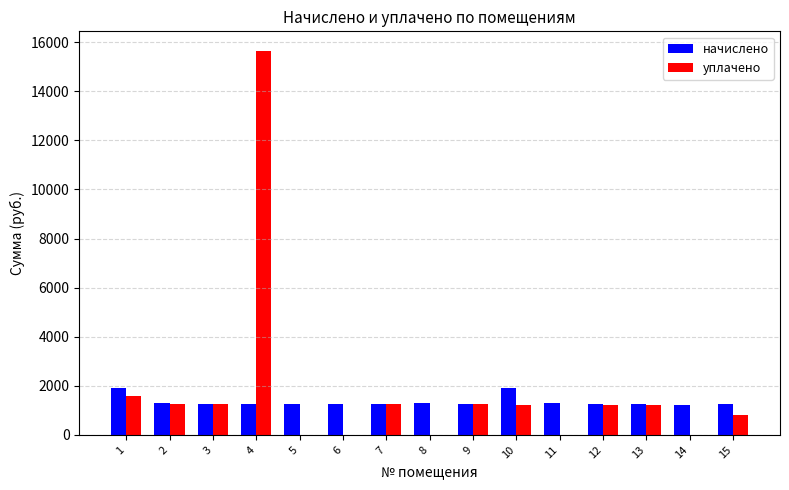

What are all the series names shown in the legend?

начислено, уплачено